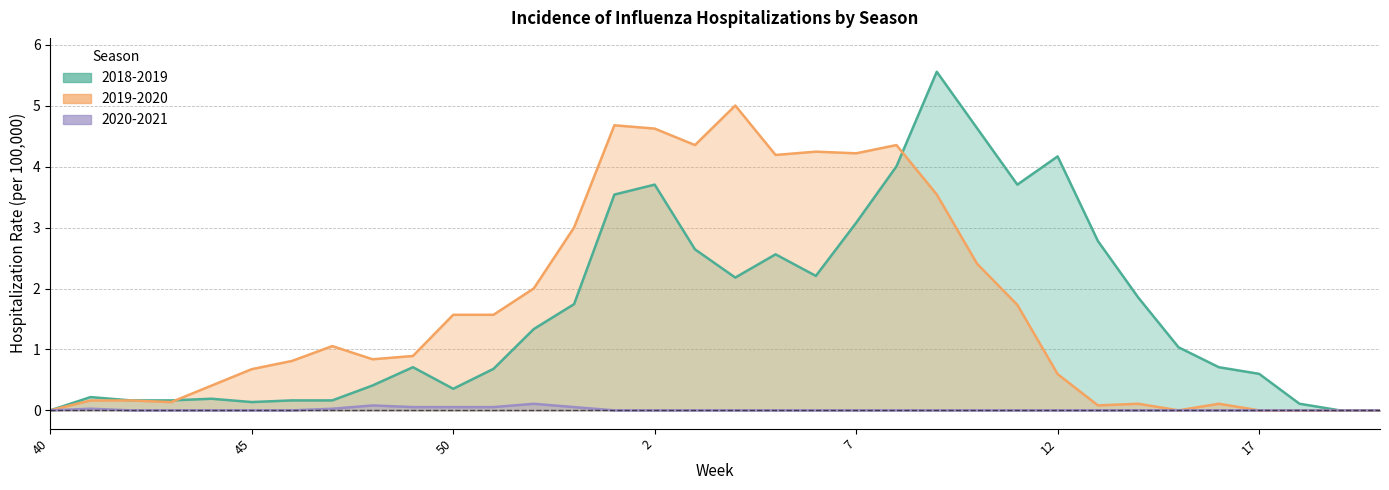

What is the approximate value of 2019-2020 at 2?

4.6